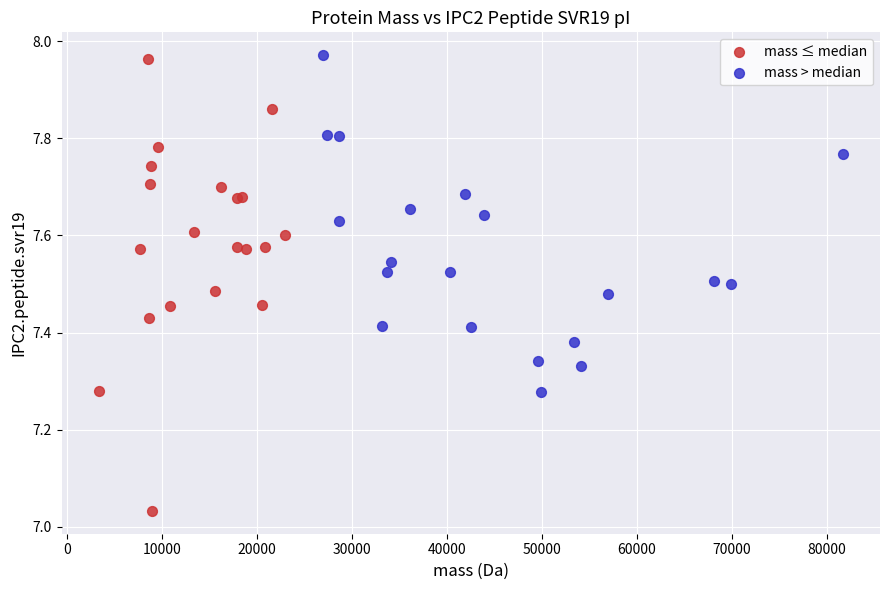

Which series has the largest Y range (max minus min)?

mass ≤ median